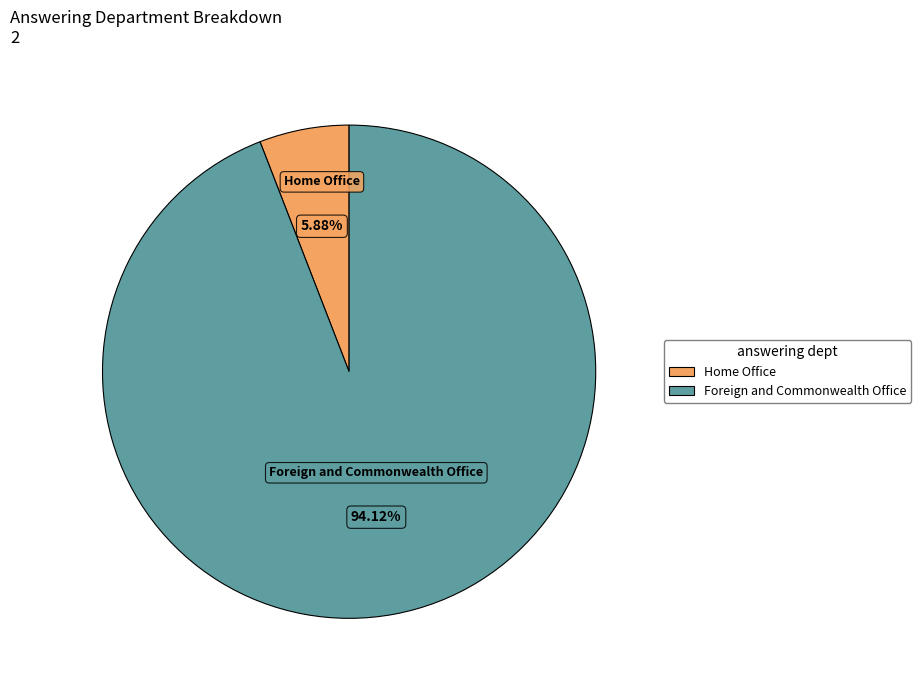

Which category has the smallest portion of the pie?

Home Office